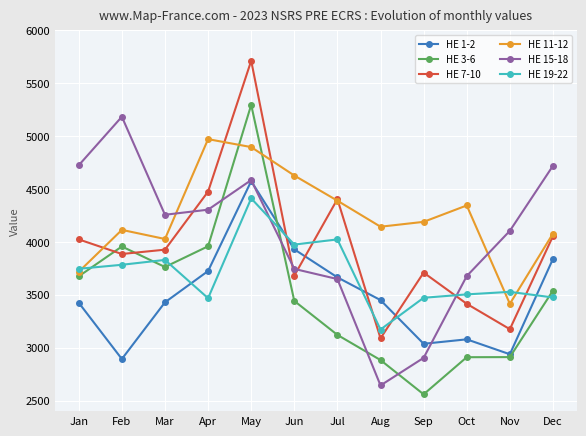

The HE 7-10 series shows 5502 at Sep. True or false?

False